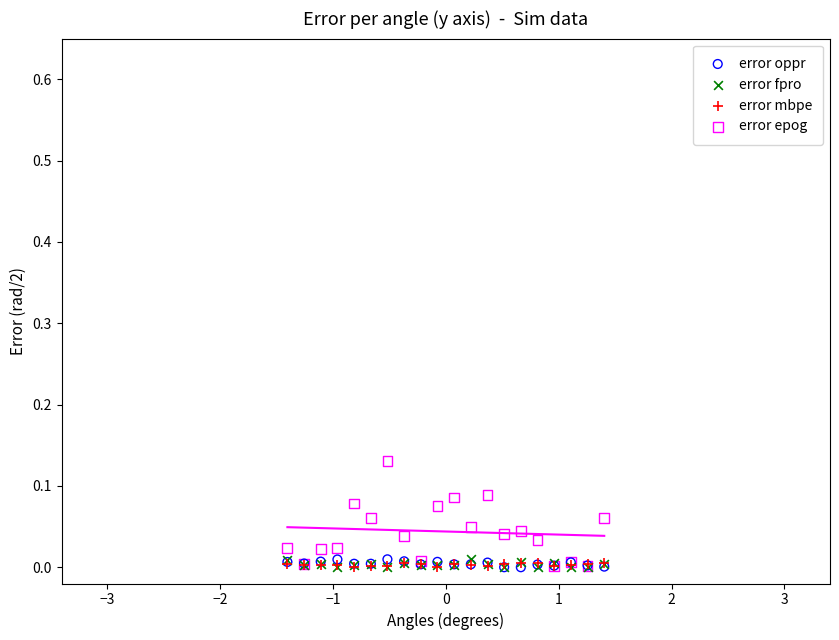

Which series has the widest spread of Y values?

error epog